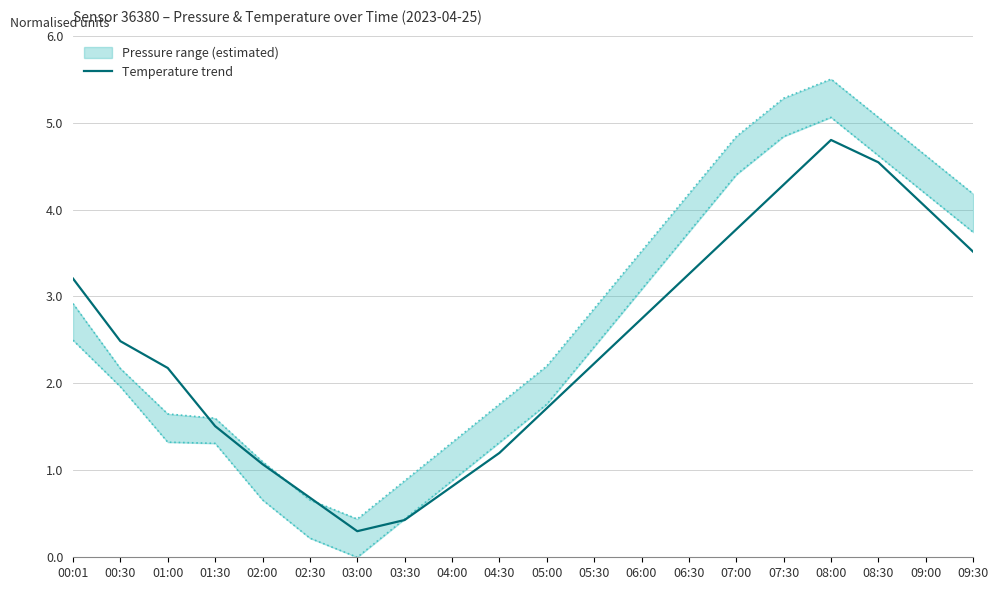

At which label is the value closest to 2?

01:00